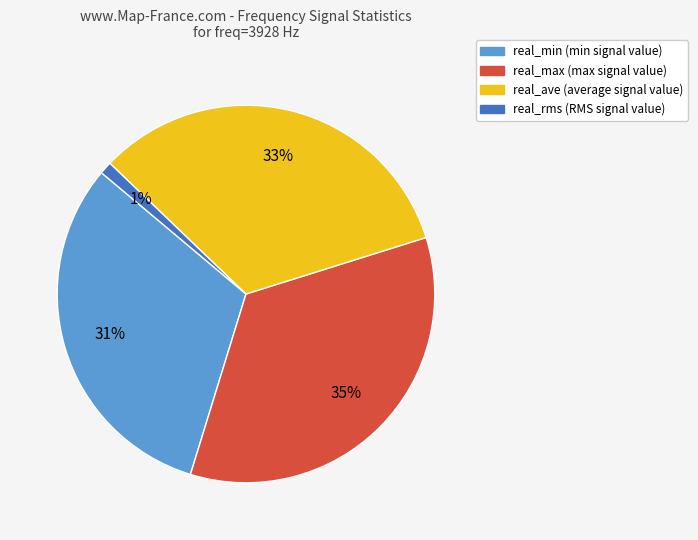

To the nearest percent, what percentage of the pie is real_ave?

33%